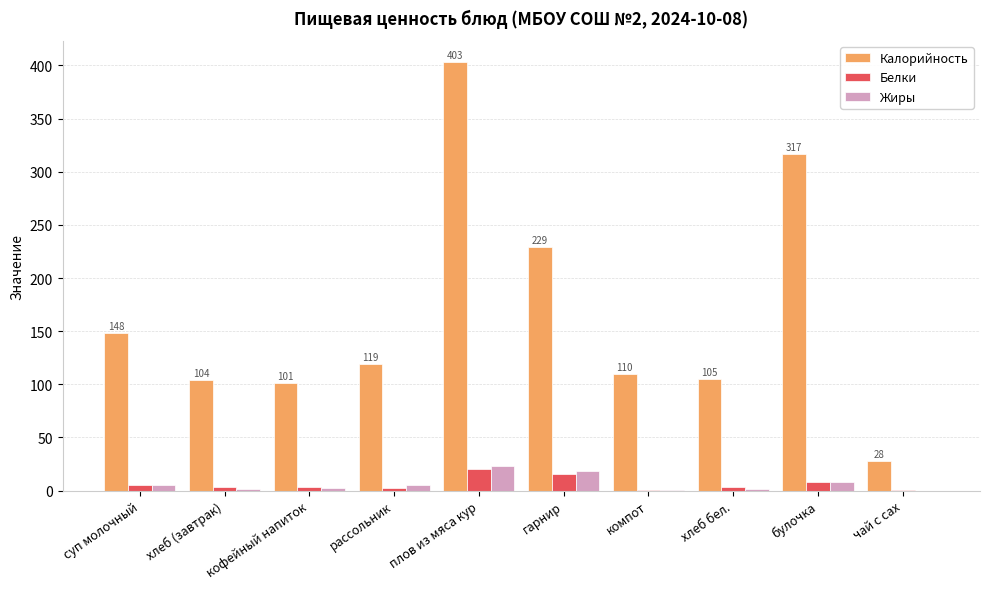

Are the bars horizontal?

No